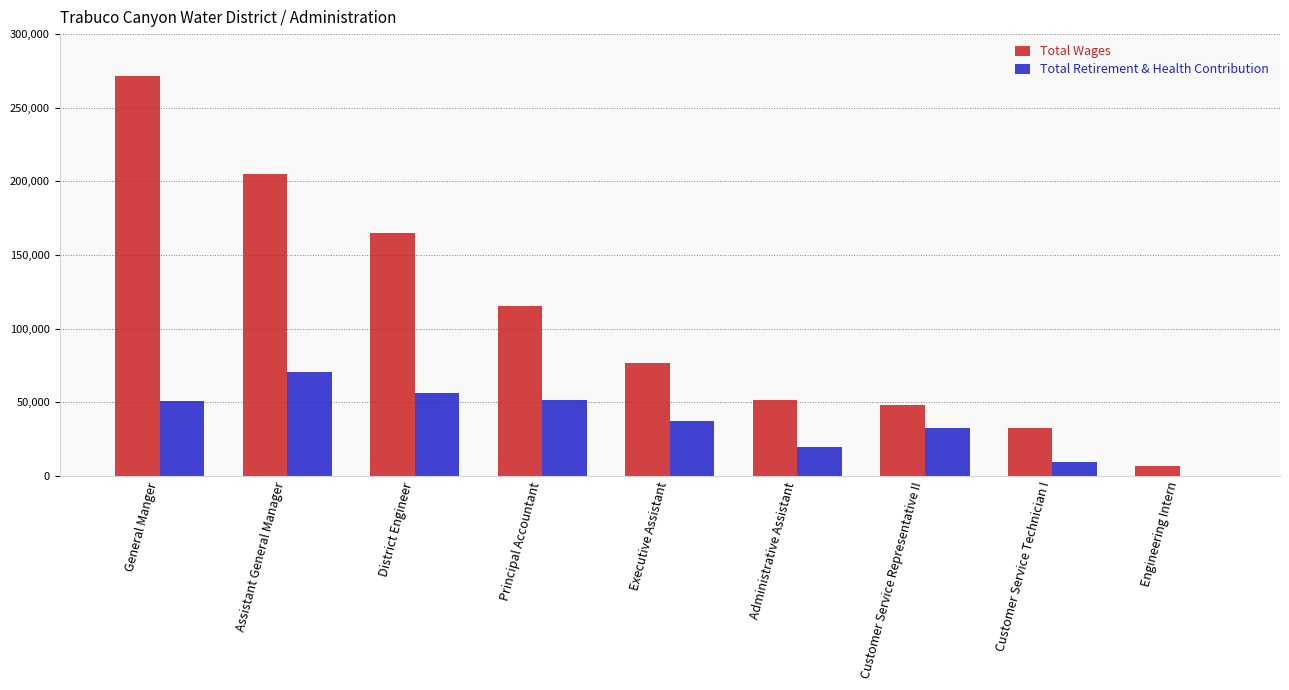

What is the sum of the Total Wages values at Principal Accountant and Customer Service Technician I?

148279